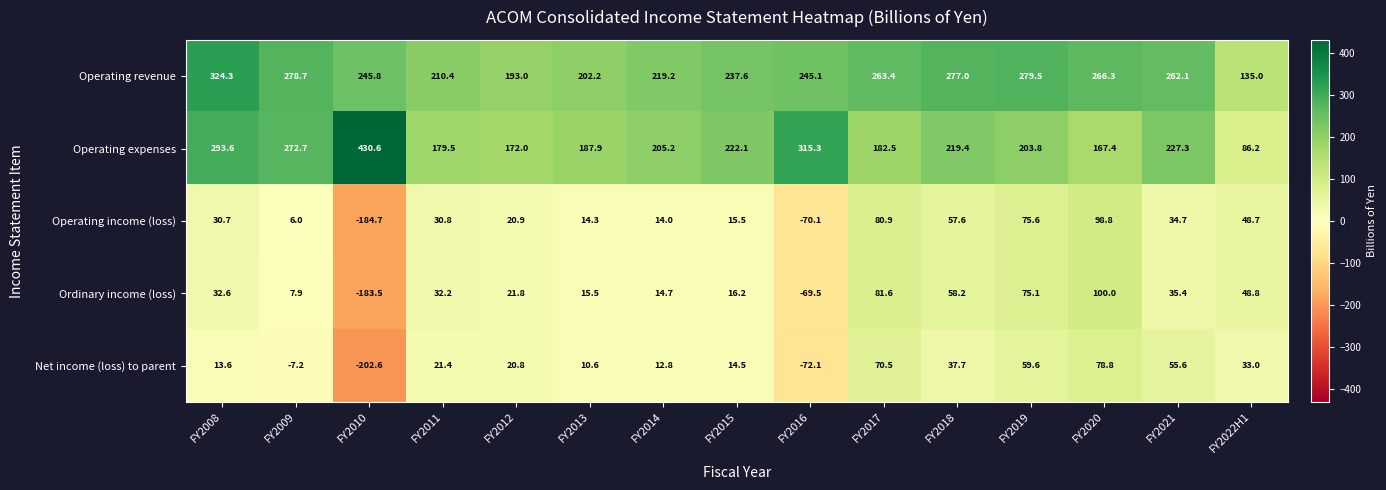

Is it true that Operating revenue equals 503.3 at FY2008?

False